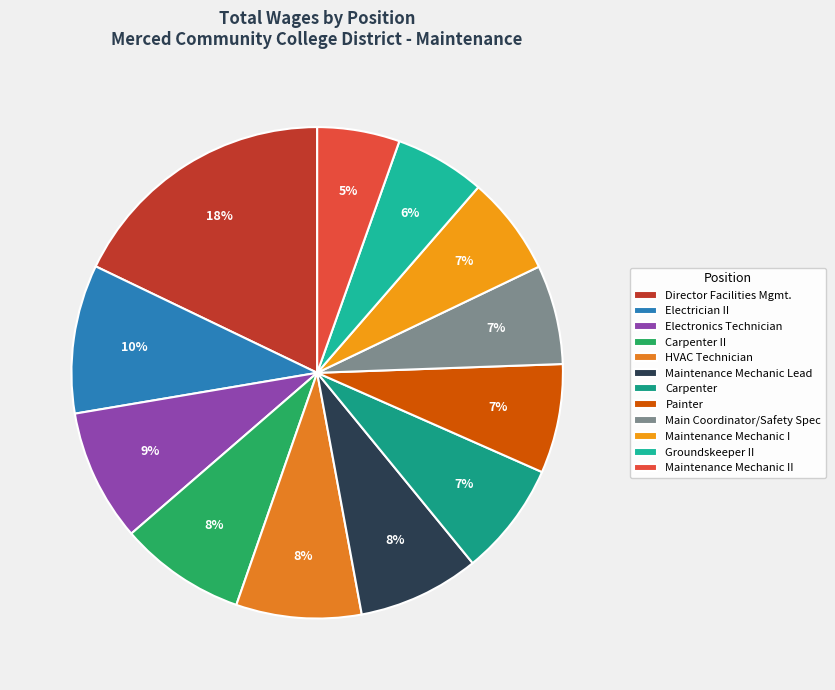

To the nearest percent, what is the difference between the largest and smallest slice percentages?

12%